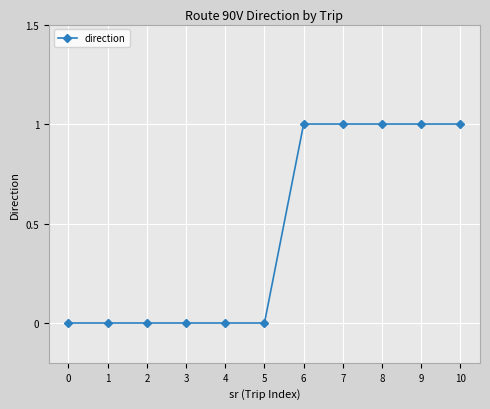

What is the ratio of the value at 7 to the value at 6?

1.0